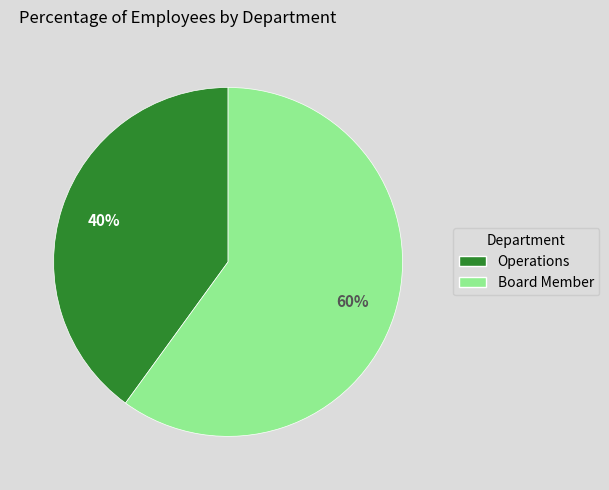

How many slices are in this pie chart?

2